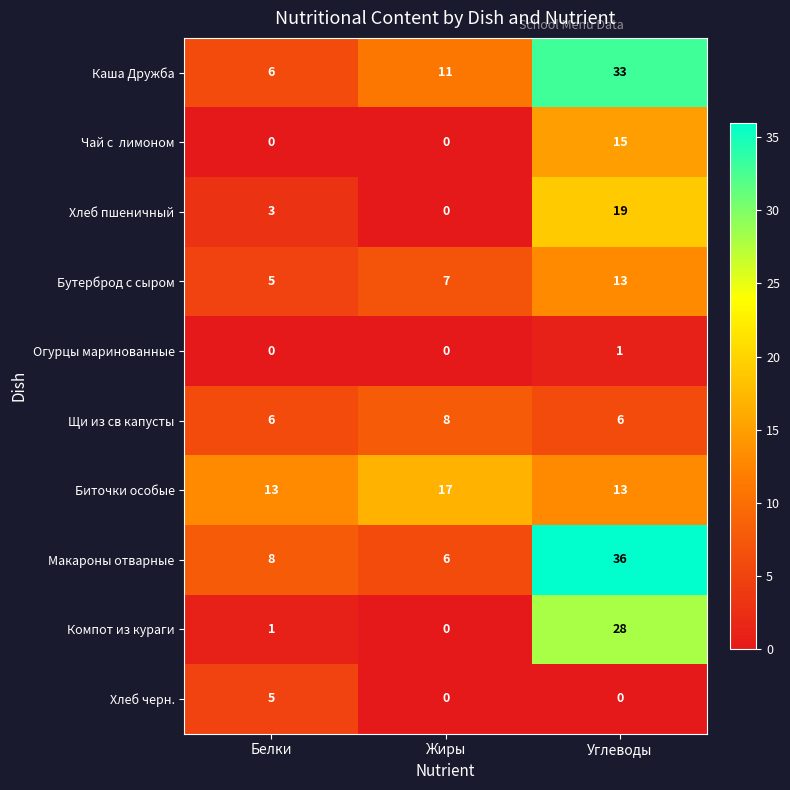

Which series has the widest spread of values?

Макароны отварные